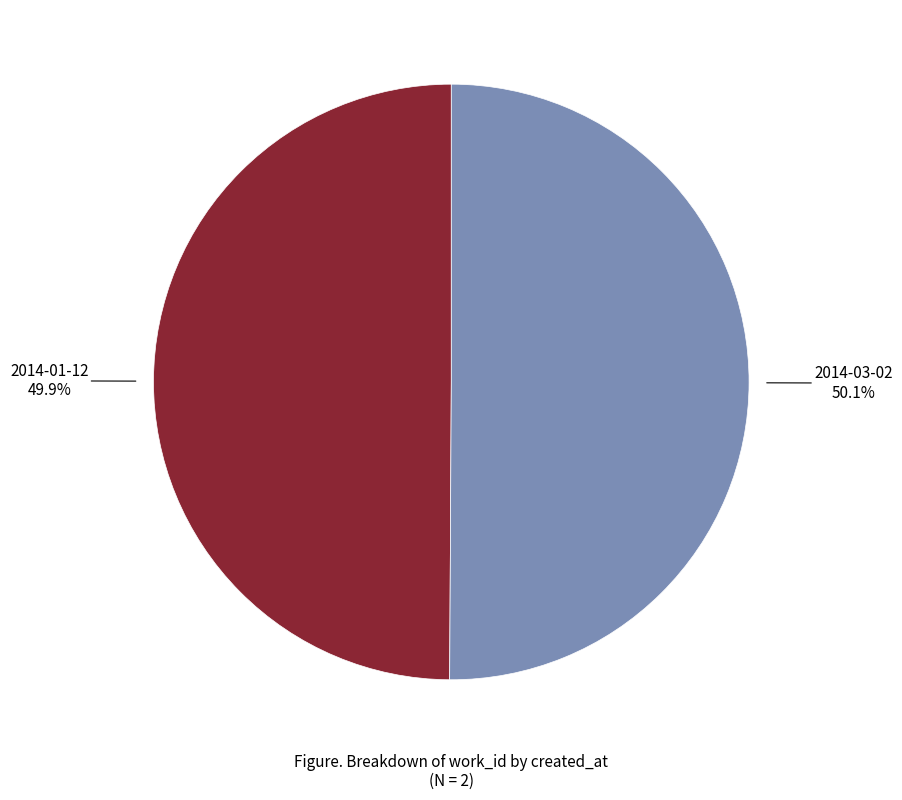

Does any single category account for the majority?

Yes